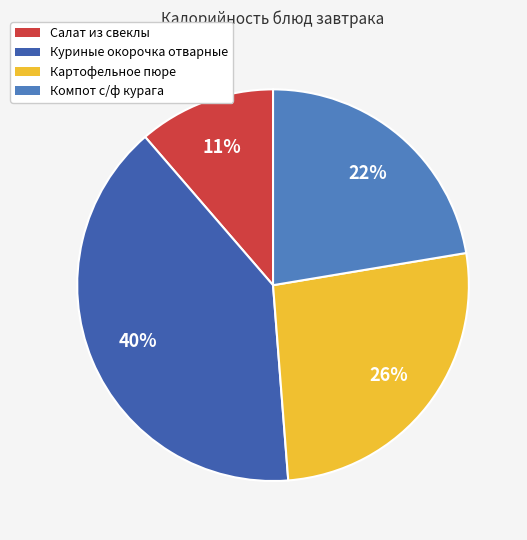

Combined, do Салат из свеклы and Компот с/ф курага account for over 50%?

No